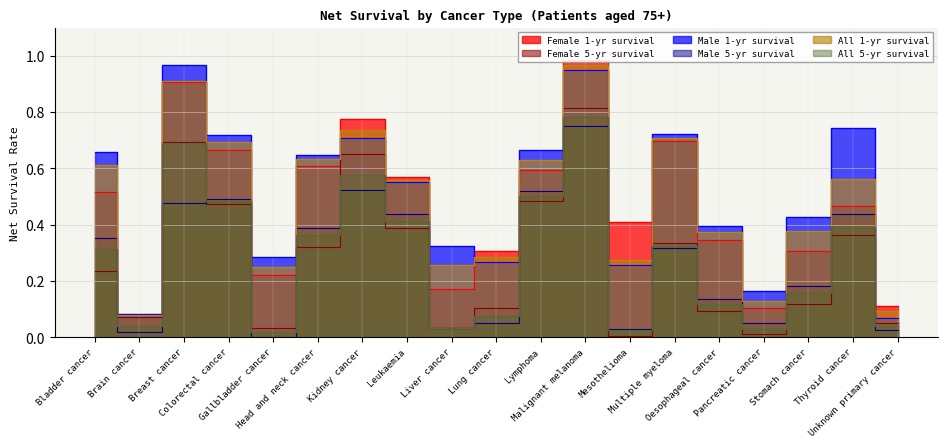

What position from the right is Unknown primary cancer?

1